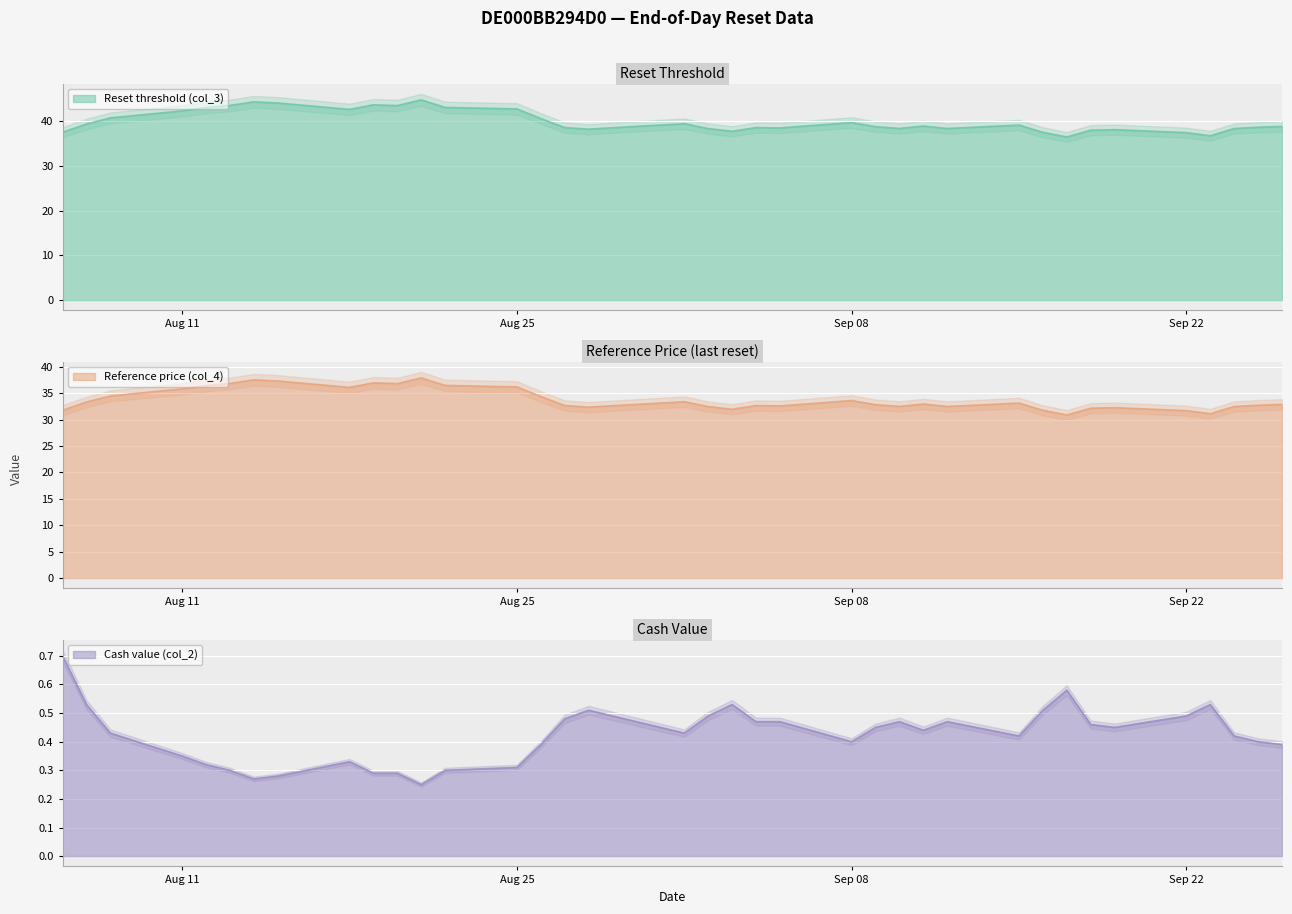

What is the difference between the Cash value (col_2) values at 2025-09-18 and 2025-08-26?

0.1